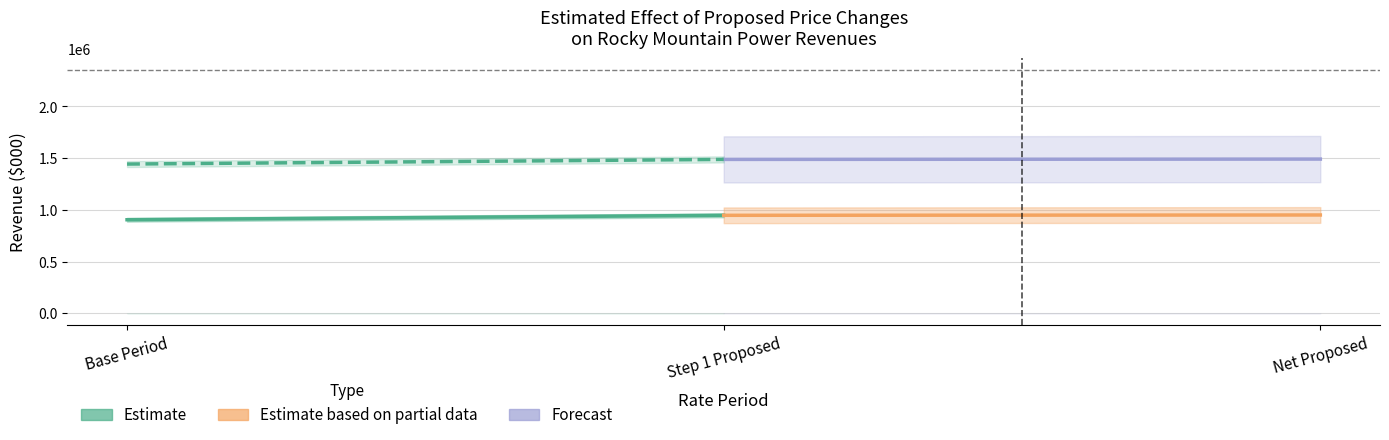

Rank the series at Step 1 Proposed from lowest to highest value.

Estimate (Residential), Estimate based on partial data (Residential), Forecast (Commercial & Industrial)